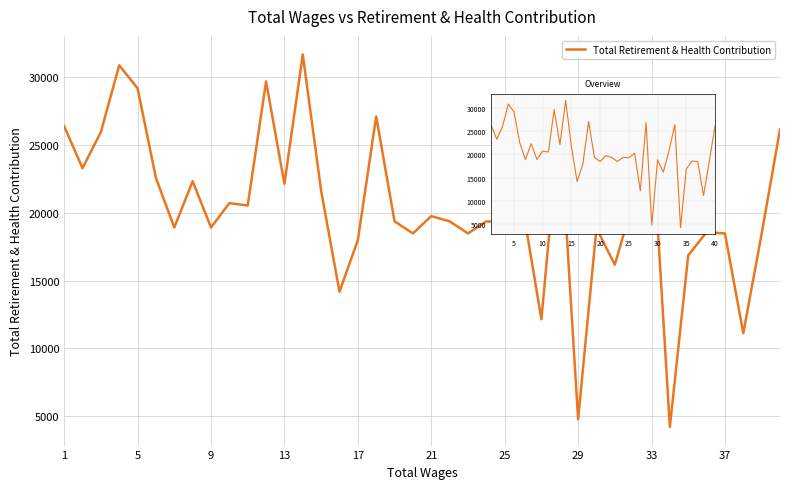

What is the maximum value shown in the chart?

31663